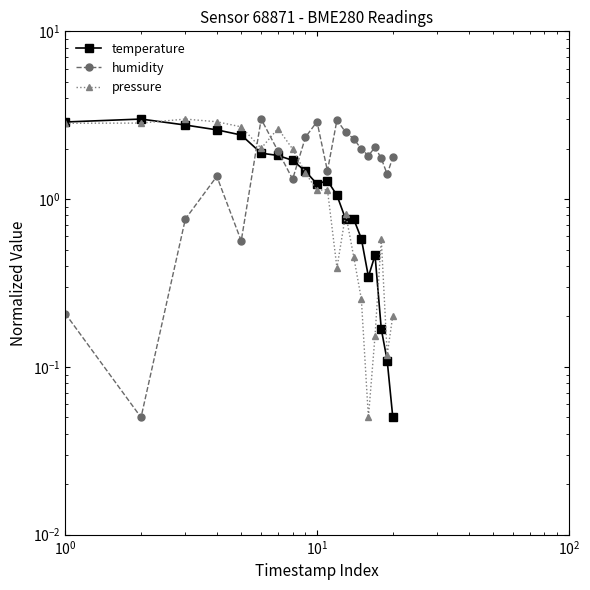

How many data points does each series have?

20